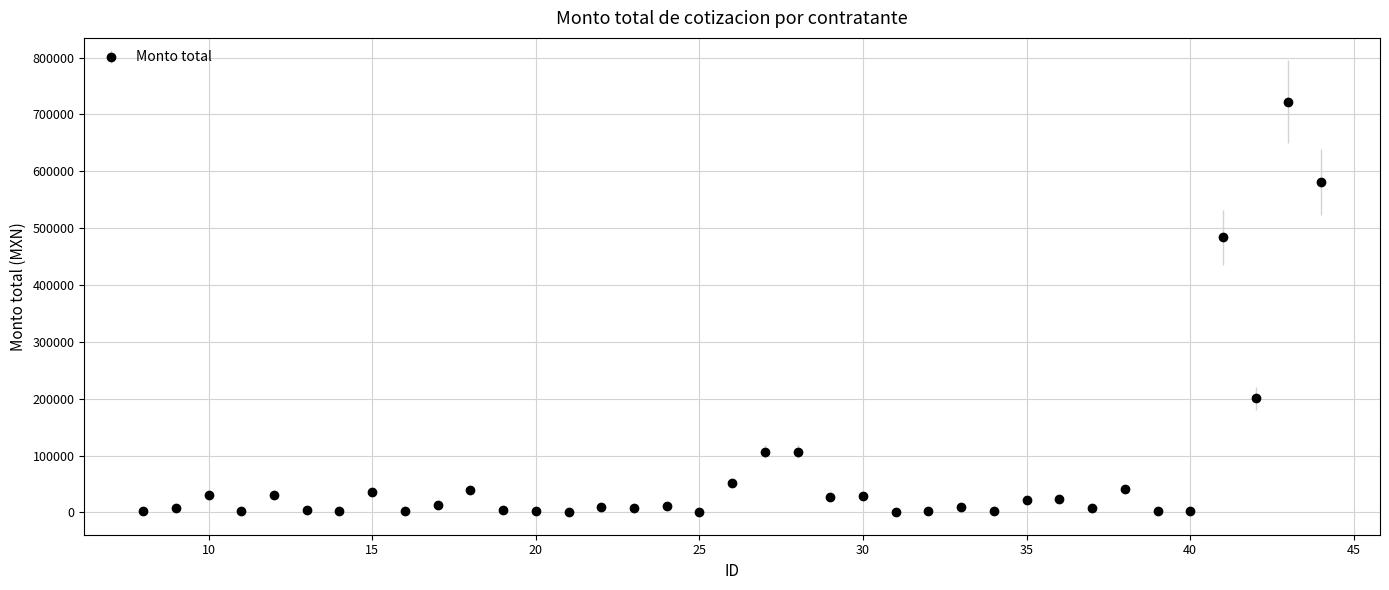

What is the average value?

71189.6